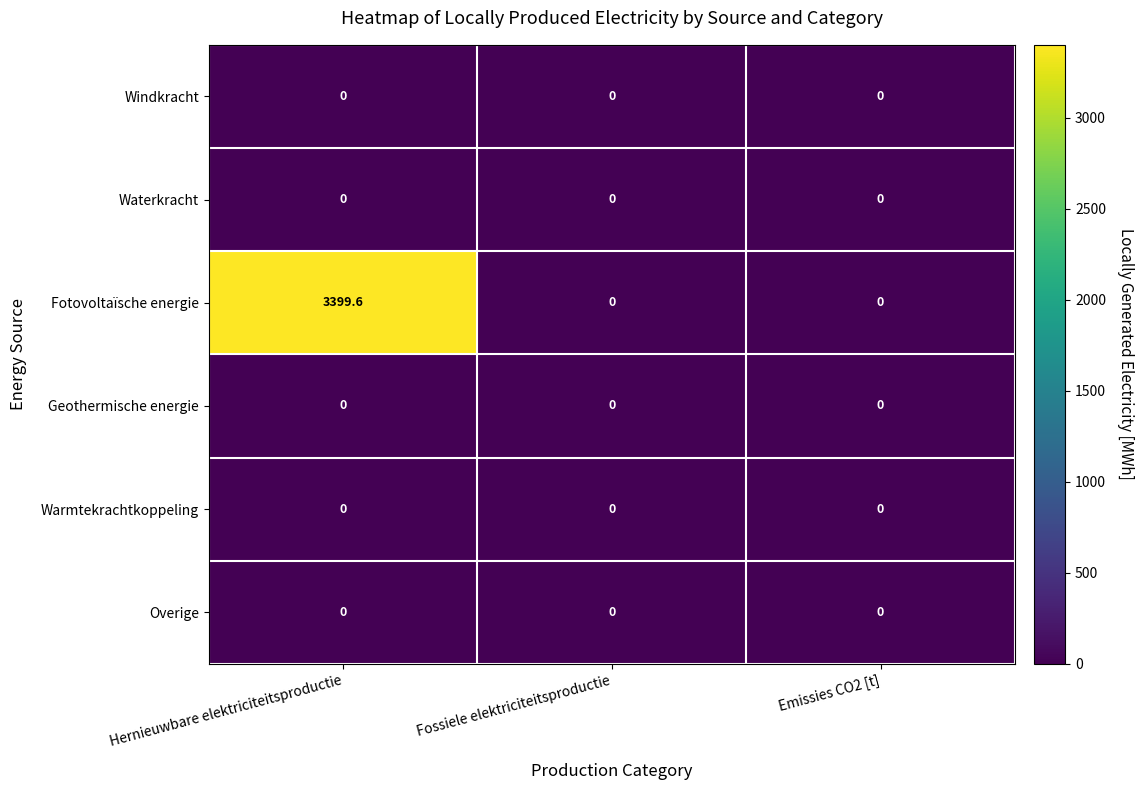

Which series has the largest total across all categories?

Fotovoltaïsche energie